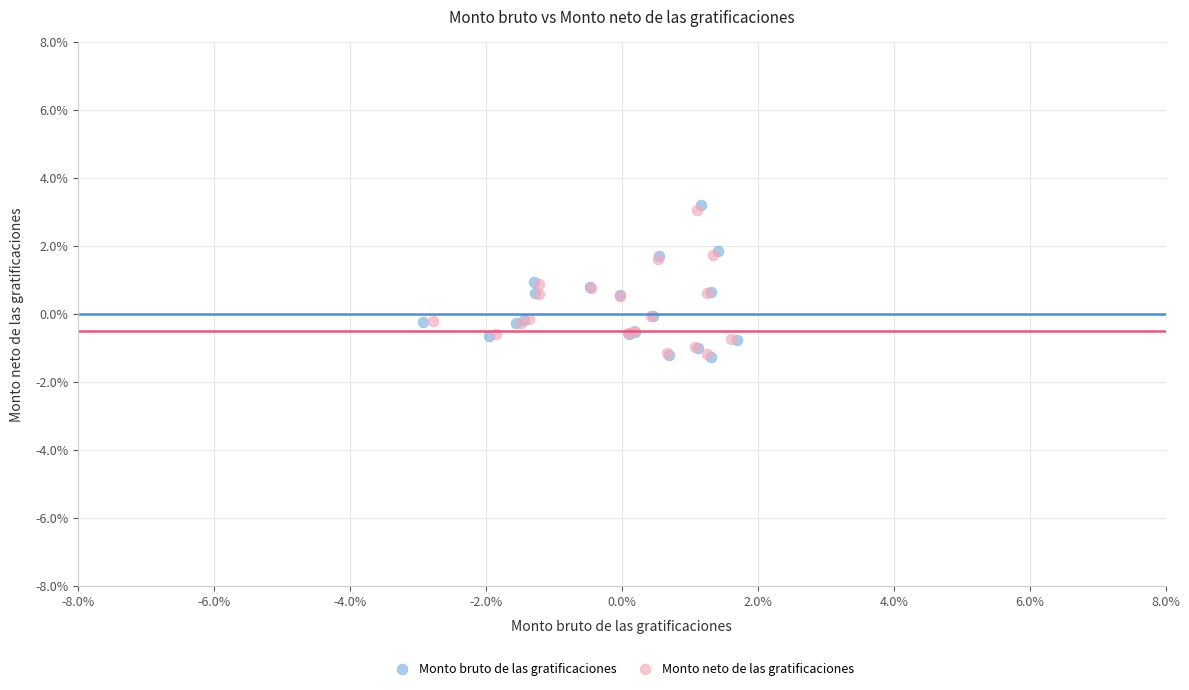

Which series contains the highest Y value?

Monto bruto de las gratificaciones